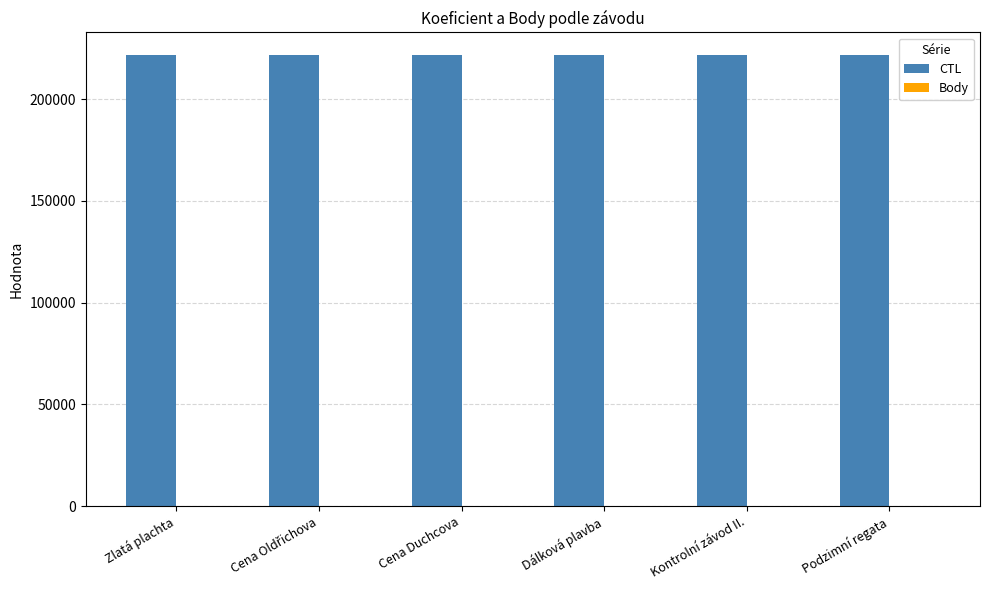

What is the maximum value shown in the chart?

221628